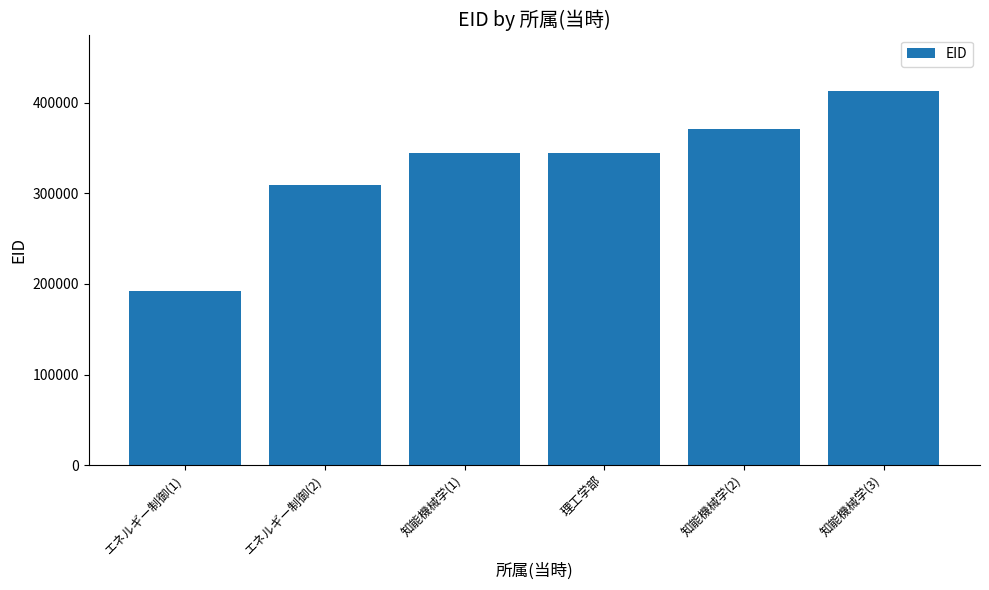

Count the number of categories in the chart.

6